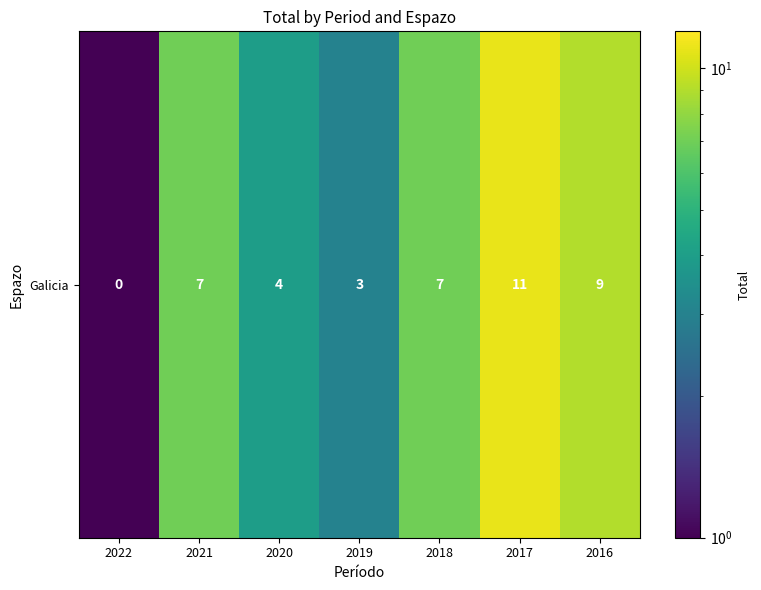

The chart shows a value of 4.6 at 2019. True or false?

False